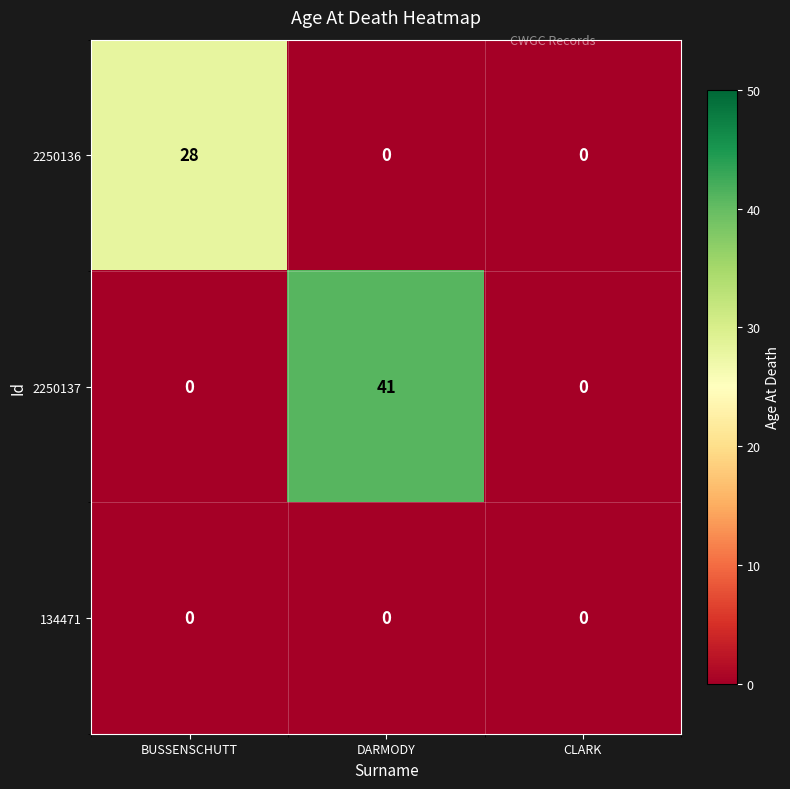

Reading left to right, list all the values displayed in this chart.

2250136: BUSSENSCHUTT=28	DARMODY=0	CLARK=0
2250137: BUSSENSCHUTT=0	DARMODY=41	CLARK=0
134471: BUSSENSCHUTT=0	DARMODY=0	CLARK=0